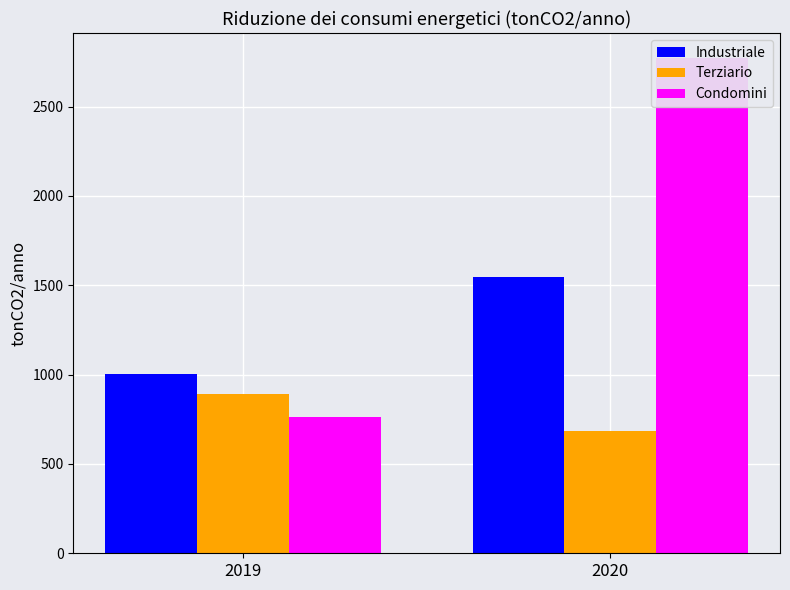

Which series has the widest spread of values?

Condomini